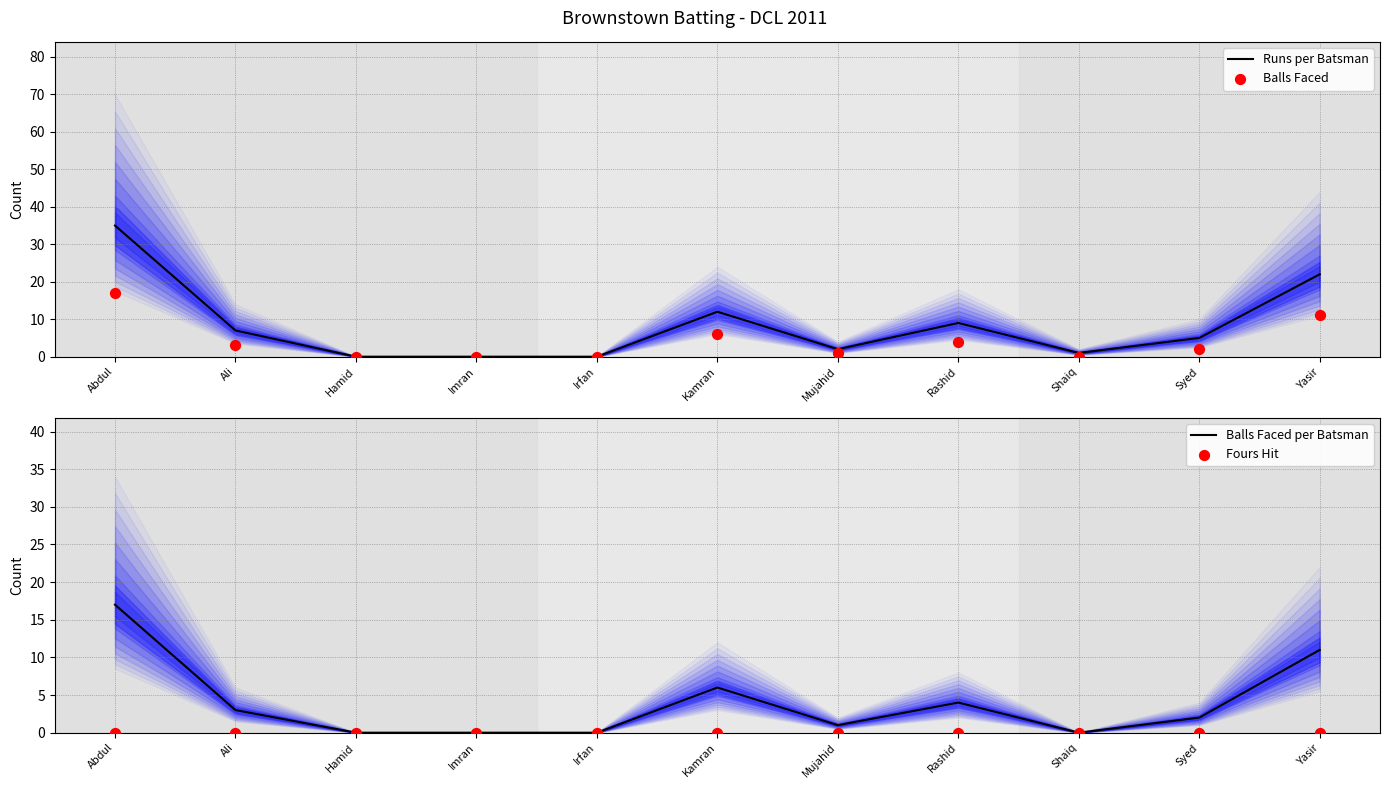

At which category is the sum across all series the highest?

Abdul